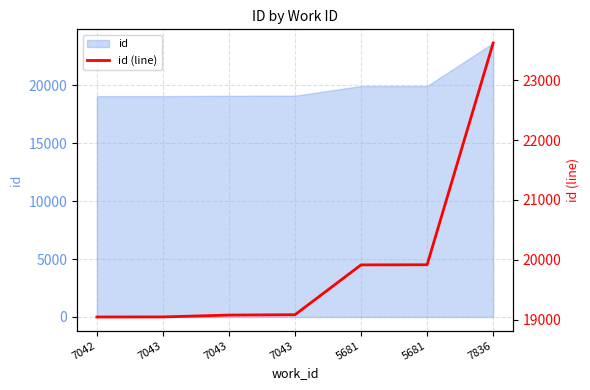

List the labels in order of value, smallest first.

7042, 7043, 7043, 7043, 5681, 5681, 7836